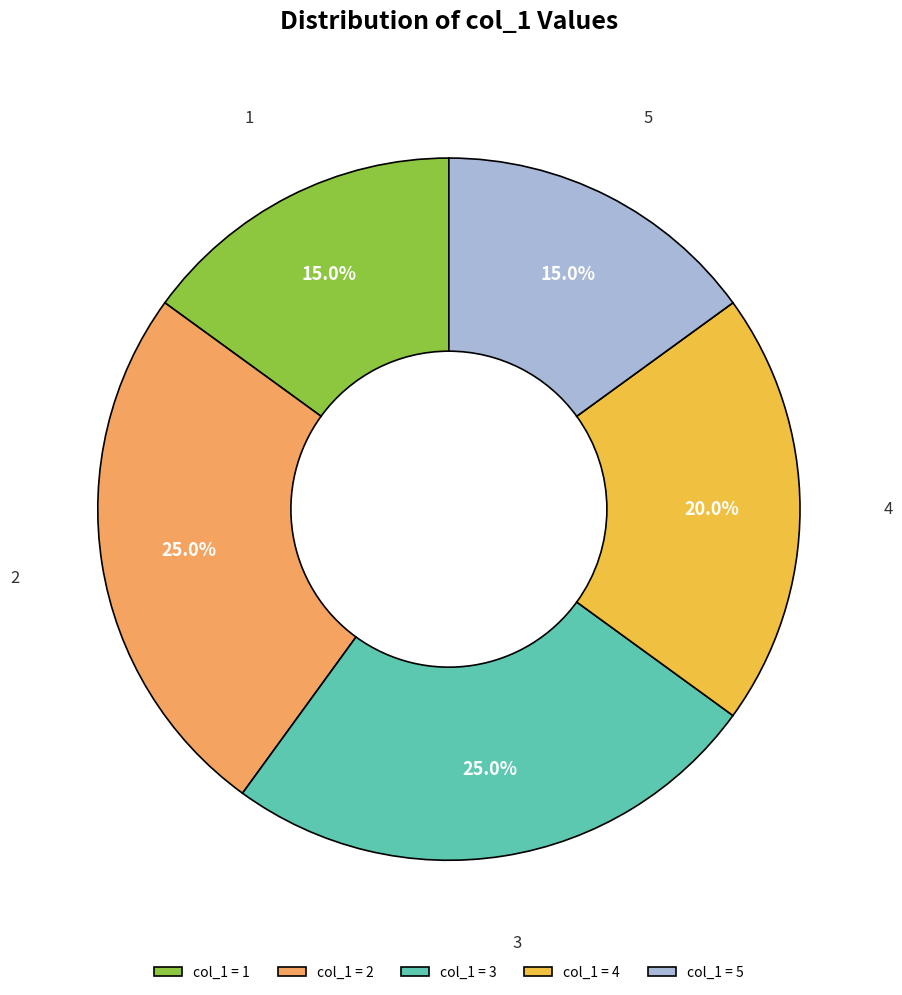

Approximately how many times larger is the value at 4 compared to 5?

1.3